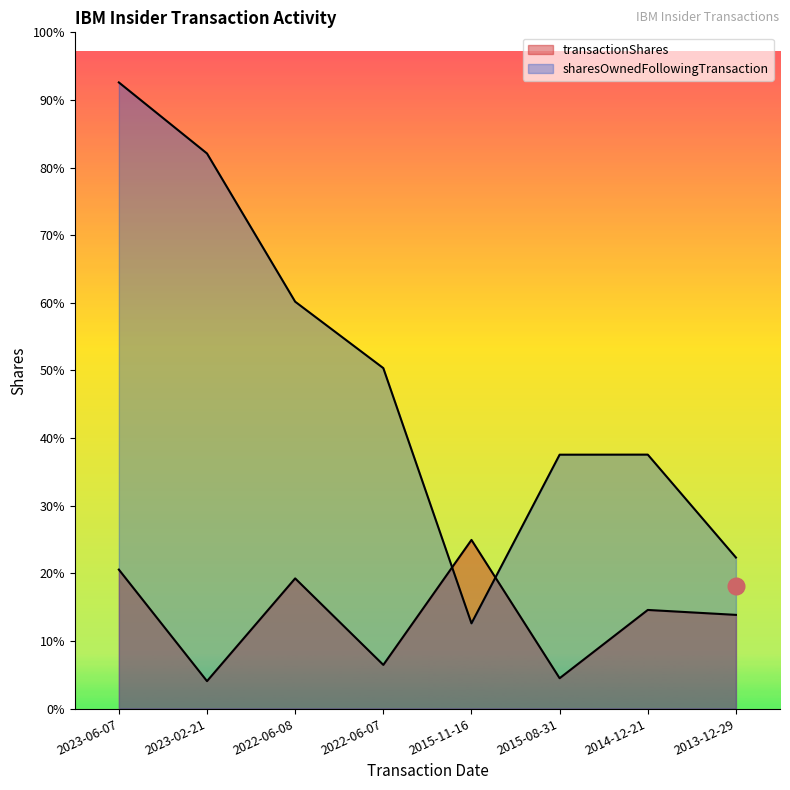

After their last crossing, which series has the higher values: transactionShares or sharesOwnedFollowingTransaction?

sharesOwnedFollowingTransaction